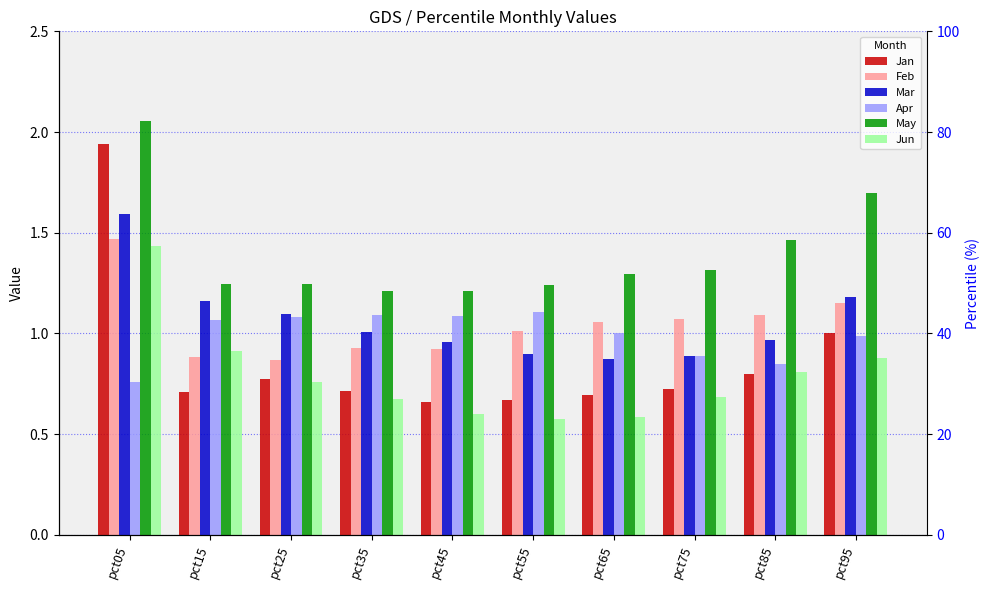

What is the lowest value of the Jan series?

0.7